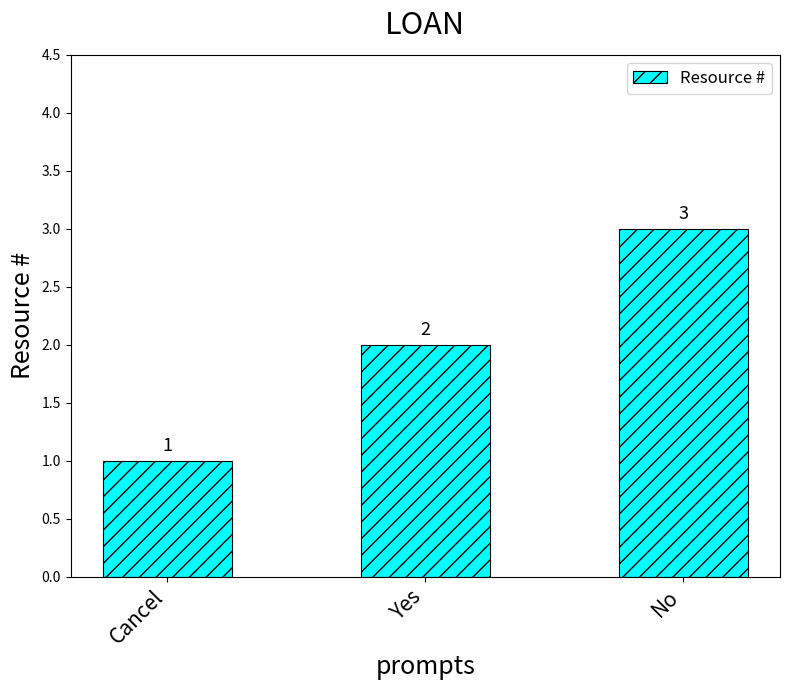

Is it true that the value at No is 1?

False